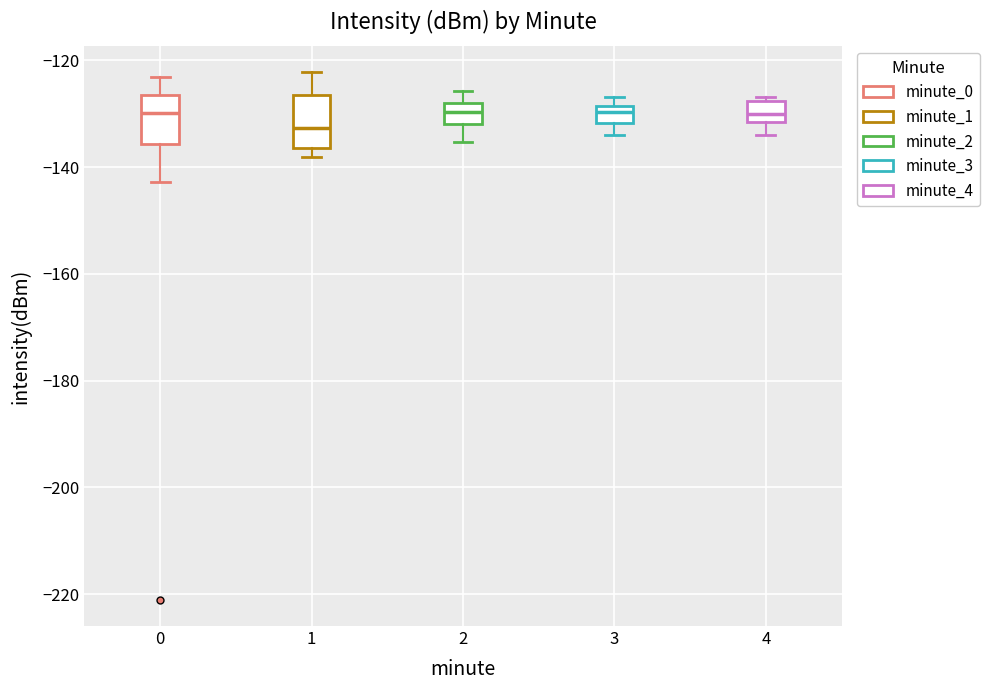

Reading left to right, read every box against the y-axis: the position of its median line, the range the box covers, and the ends of its whiskers. The values are not printed on the chart, so give them approximately, as read against the axis.

0: median -130, box -136 to -126, whiskers -142 to -124
1: median -132, box -136 to -126, whiskers -138 to -122
2: median -130, box -132 to -128, whiskers -136 to -126
3: median -130, box -132 to -128, whiskers -134 to -126
4: median -130, box -132 to -128, whiskers -134 to -126